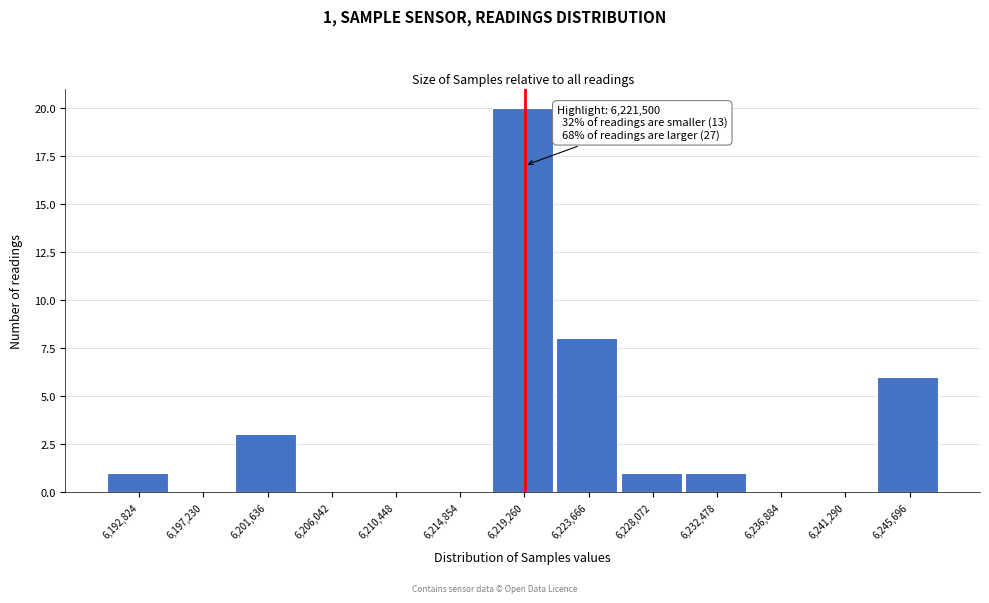

Reading left to right, transcribe all the data shown in this chart.

6,192,824=1	6,197,230=0	6,201,636=3	6,206,042=0	6,210,448=0	6,214,854=0	6,219,260=20	6,223,666=8	6,228,072=1	6,232,478=1	6,236,884=0	6,241,290=0	6,245,696=6